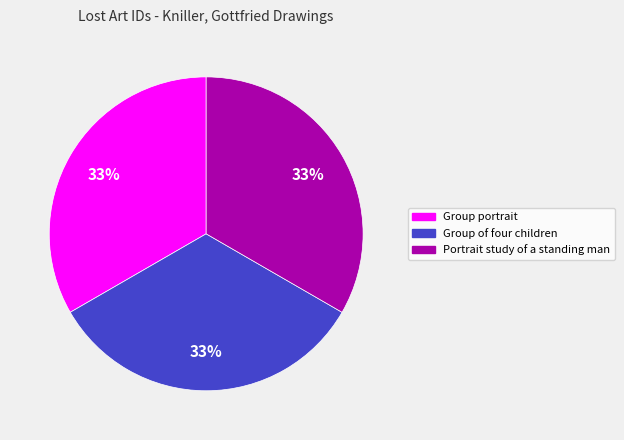

What is the ratio of the value at Group portrait to the value at Group of four children?

1.0